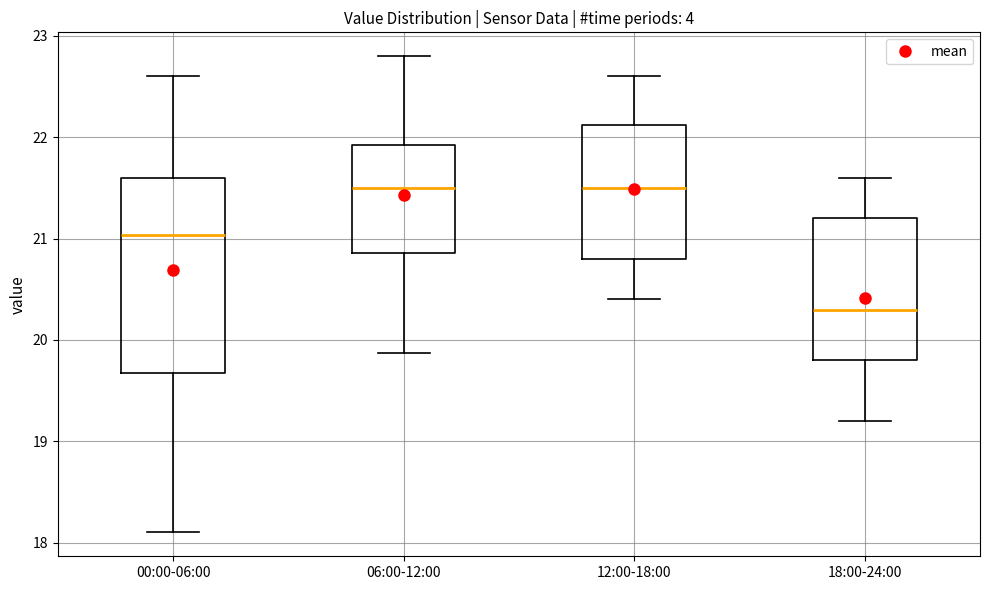

Where is the upper edge of the box for 12:00-18:00 on the y-axis? The values are not printed on the chart, so give them approximately, as read against the axis.

22.1